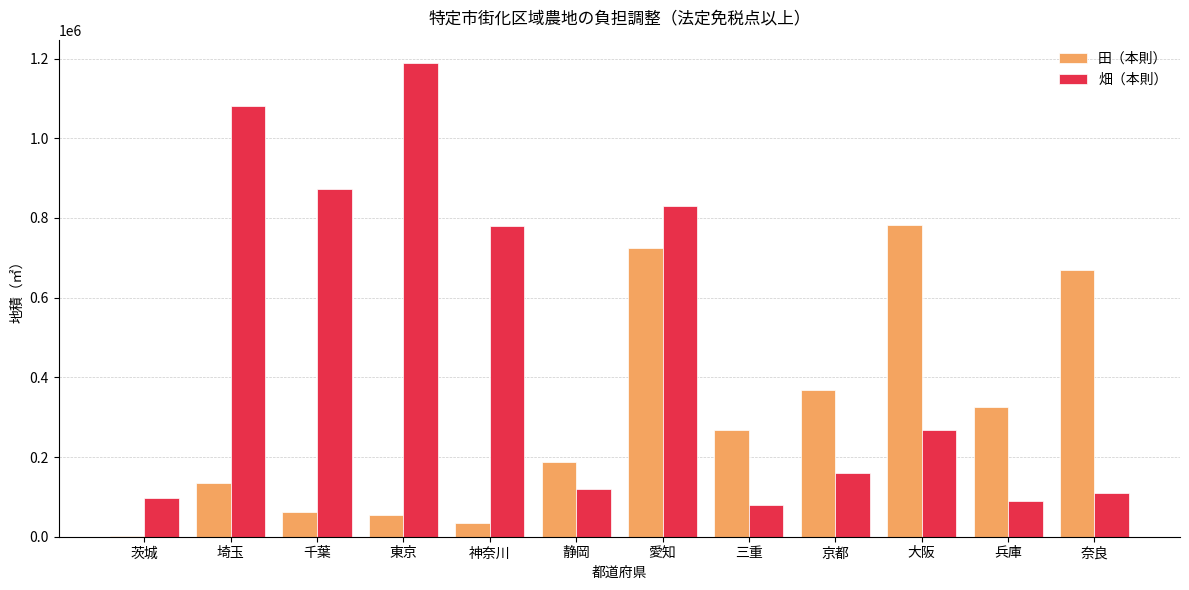

What is the total value across all series at 三重?

347591